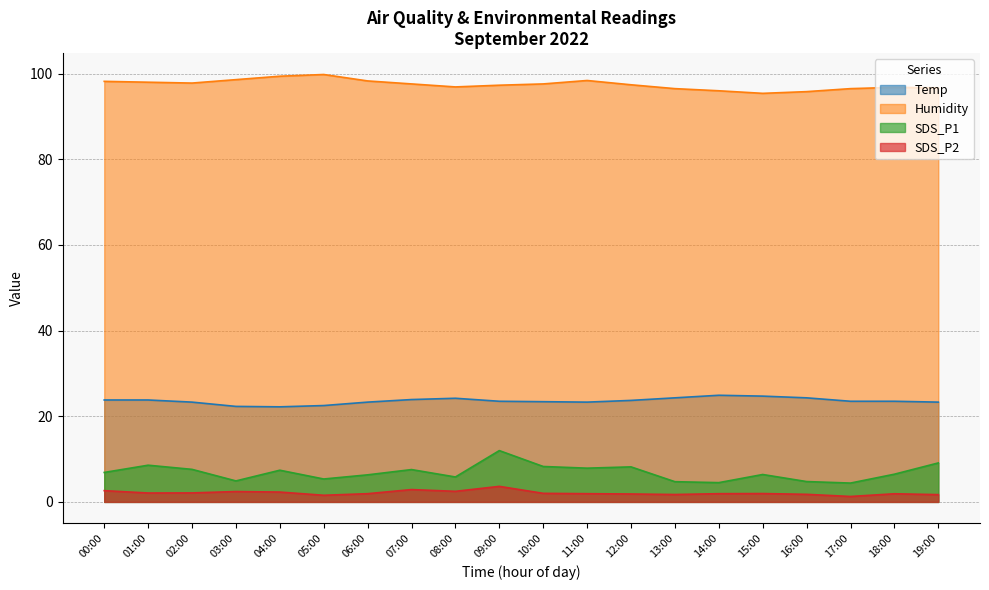

The SDS_P2 series shows 2.4 at 16:00. True or false?

False